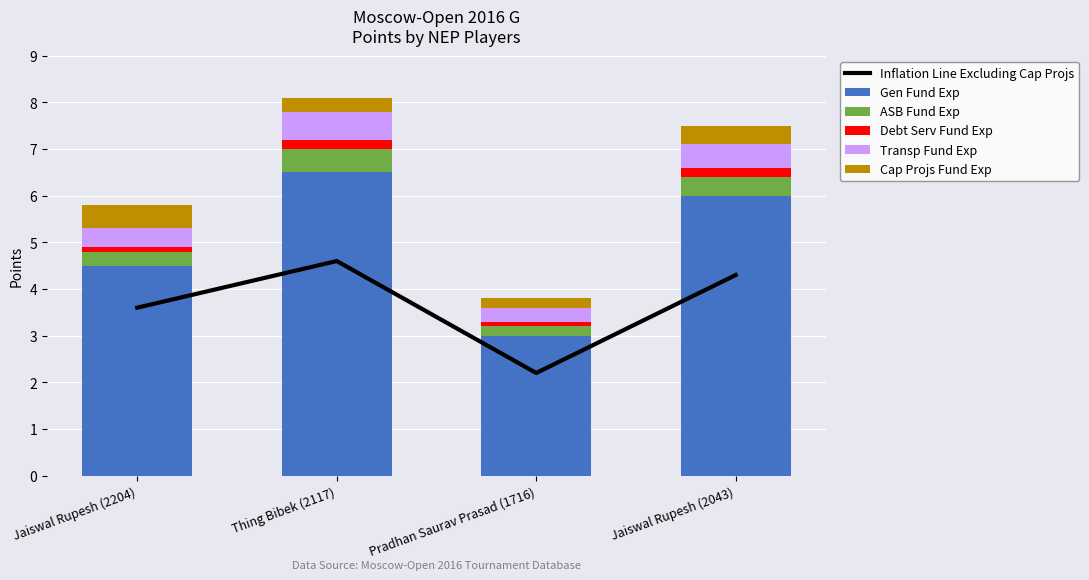

The Gen Fund Exp series shows 6.0 at Jaiswal Rupesh (2204). True or false?

False